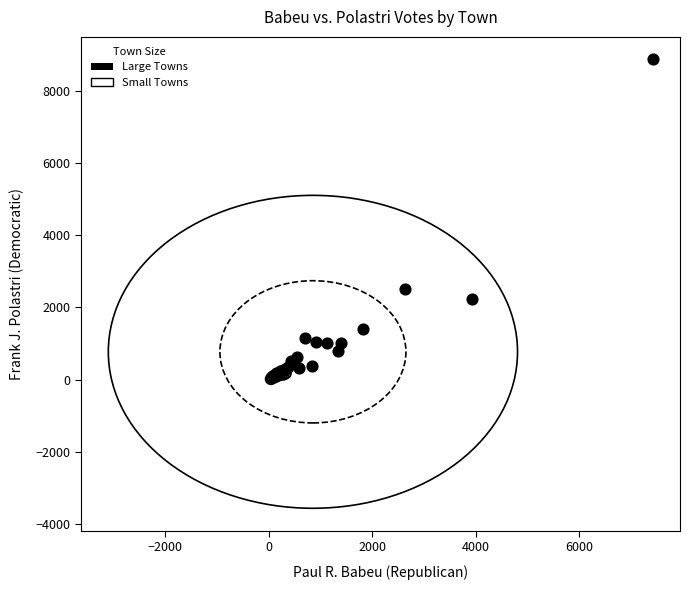

Which series has the widest spread of Y values?

Large Towns